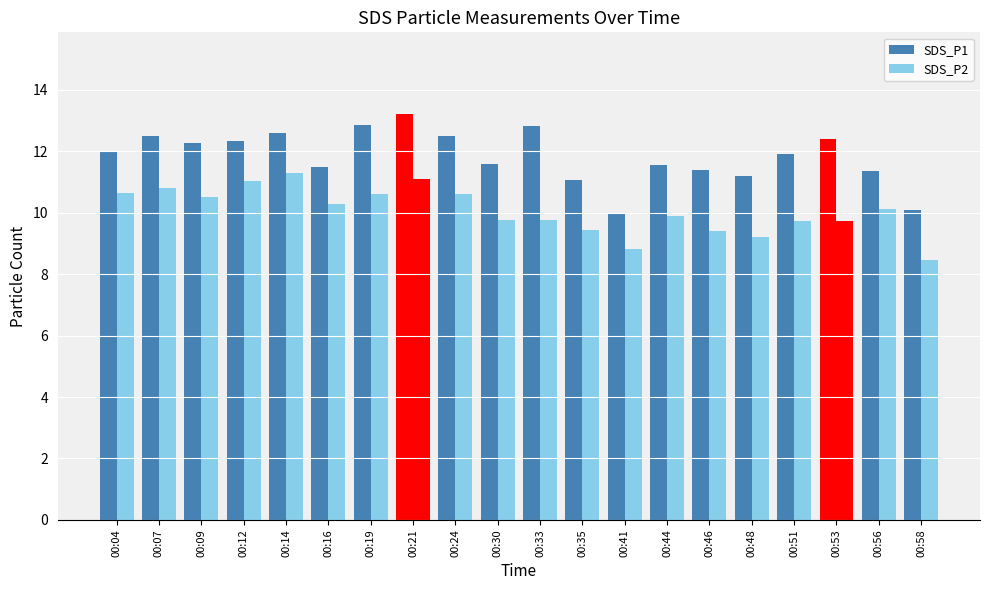

Are the bars grouped side by side (vs. stacked)?

Yes